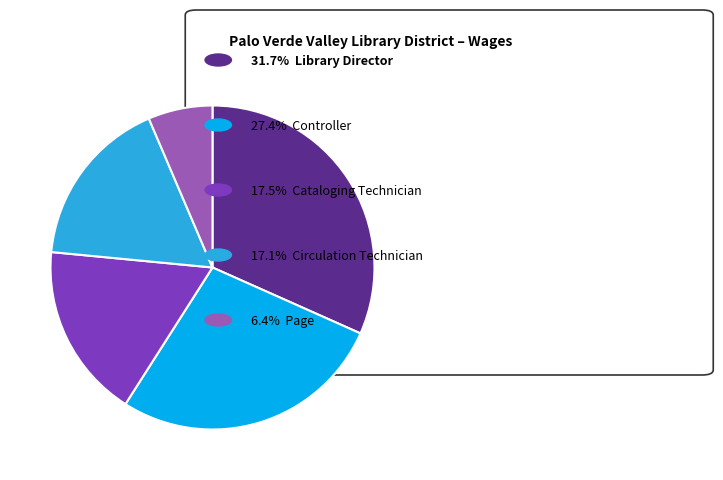

Does any single category account for the majority?

No